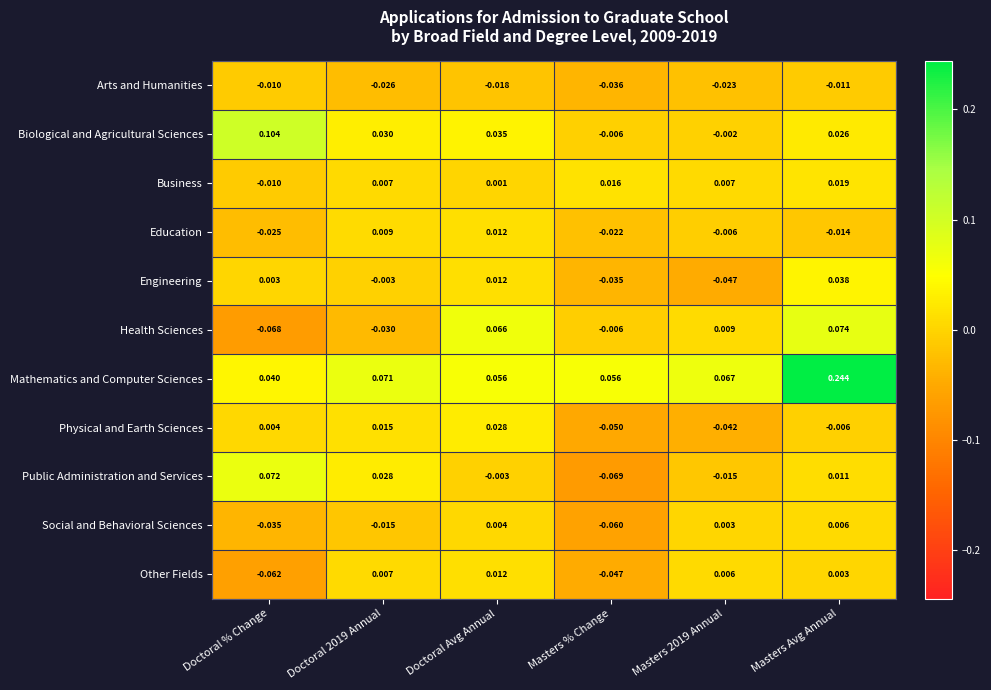

What is the total value across all series at Masters Avg Annual?

0.4